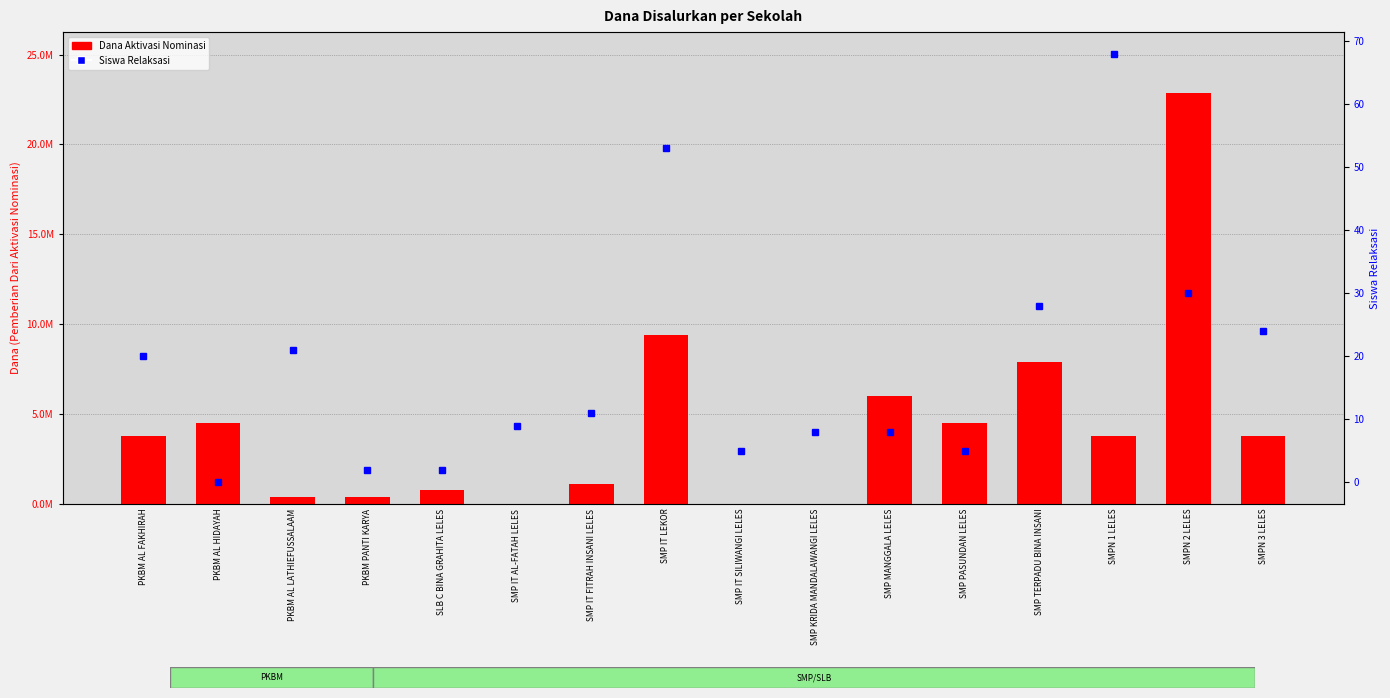

True or false: Siswa Relaksasi has a value of 6 at SMPN 2 LELES.

False